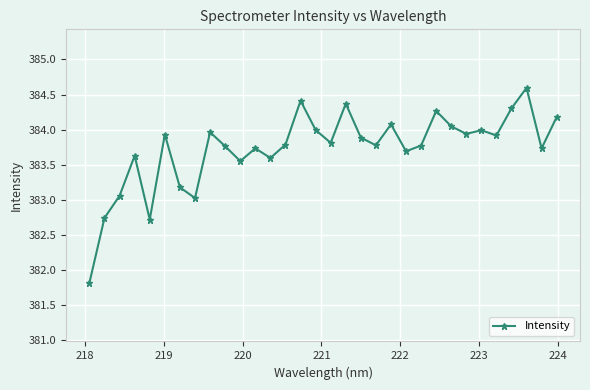

What is the difference between the second highest and second lowest values?

1.7